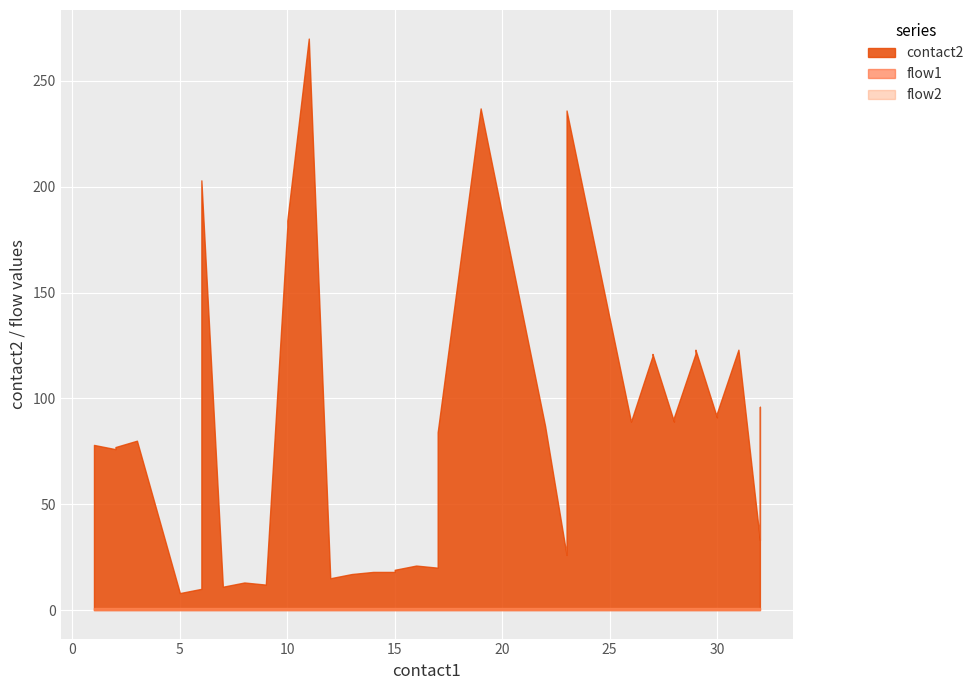

Which series has the largest range (max minus min)?

contact2